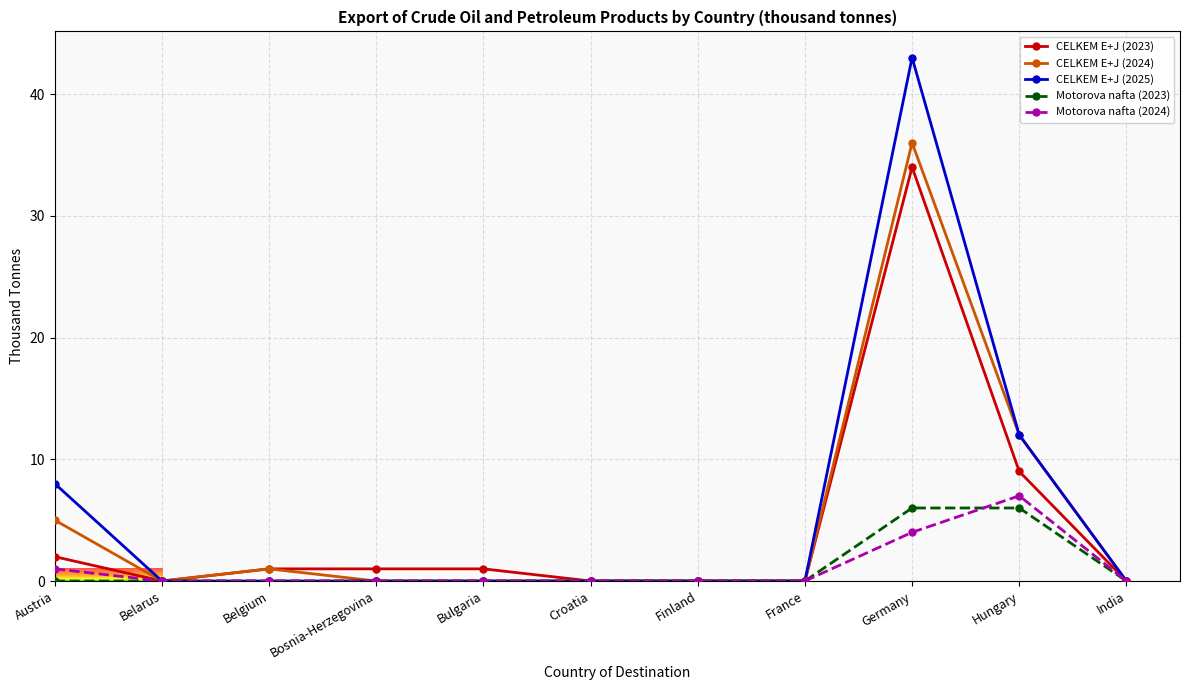

At which category is the sum across all series the highest?

Germany